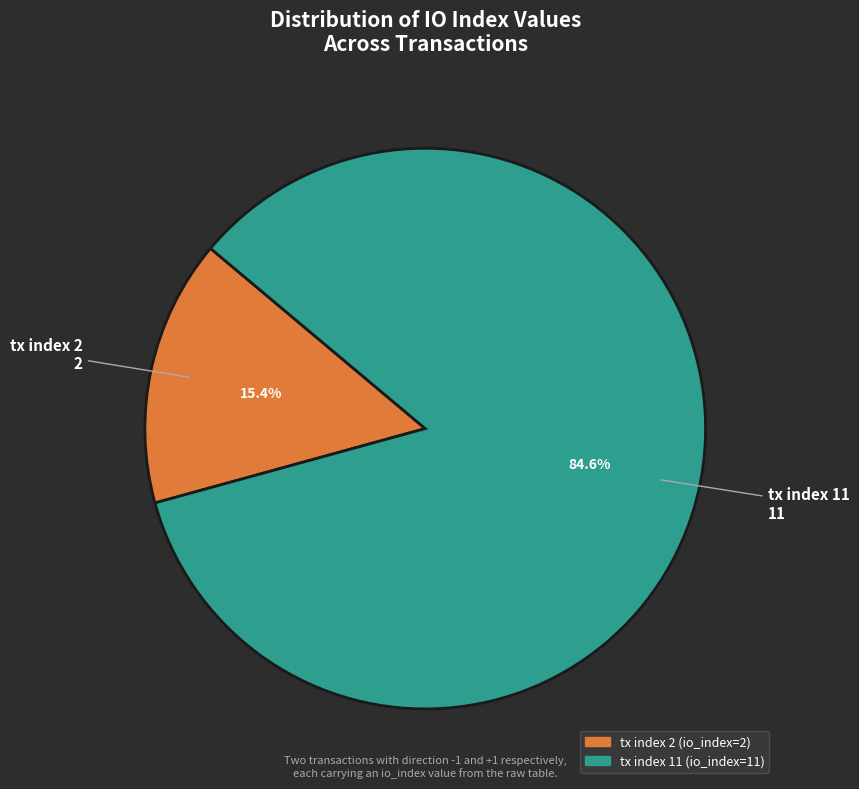

What is the largest slice in the pie chart?

tx index 11